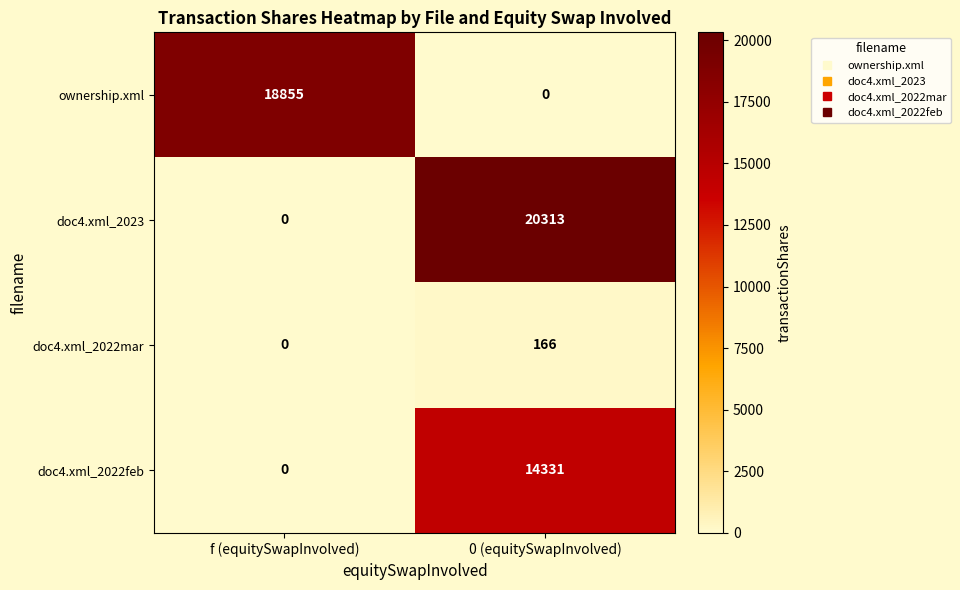

Rank the categories by doc4.xml_2022mar value from lowest to highest.

f (equitySwapInvolved), 0 (equitySwapInvolved)